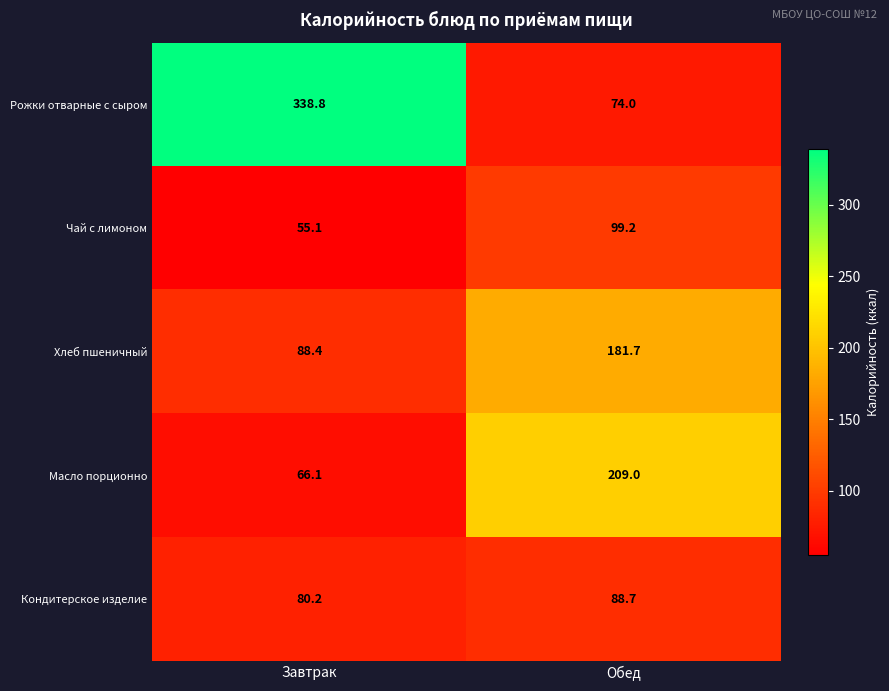

Reading left to right, transcribe all the data shown in this chart.

Рожки отварные с сыром: Завтрак=338.8	Обед=74.0
Чай с лимоном: Завтрак=55.1	Обед=99.2
Хлеб пшеничный: Завтрак=88.4	Обед=181.7
Масло порционно: Завтрак=66.1	Обед=209.0
Кондитерское изделие: Завтрак=80.2	Обед=88.7